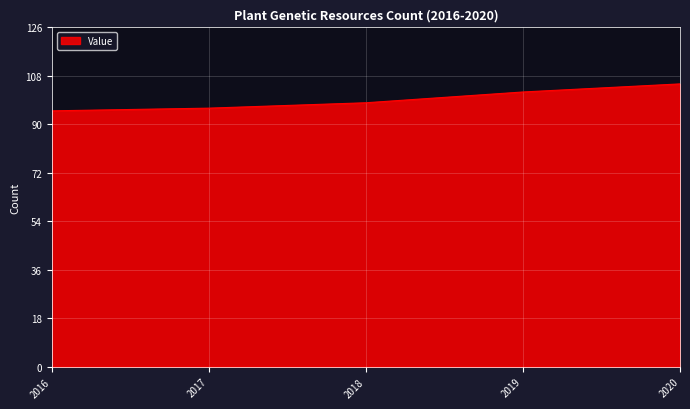

Approximately how many times larger is the value at 2020 compared to 2016?

1.1